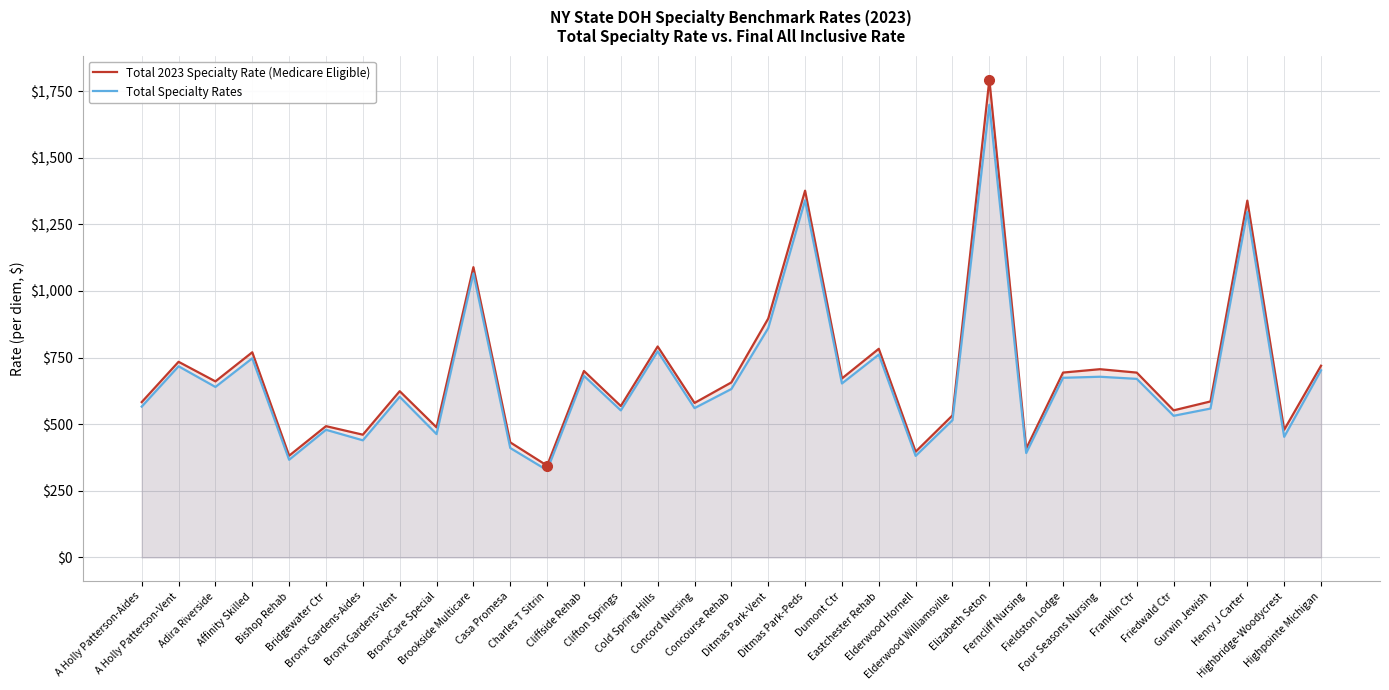

Which series has the largest total across all categories?

Total 2023 Specialty Rate (Medicare Eligible)